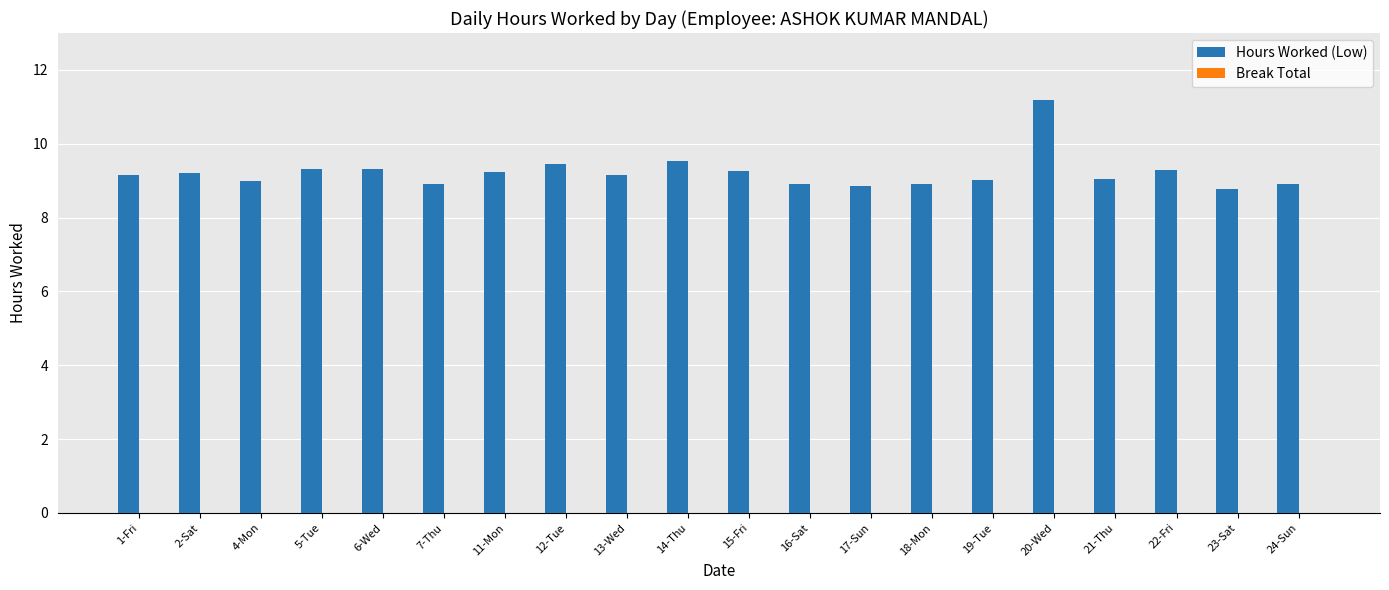

Does the chart contain any negative values?

No